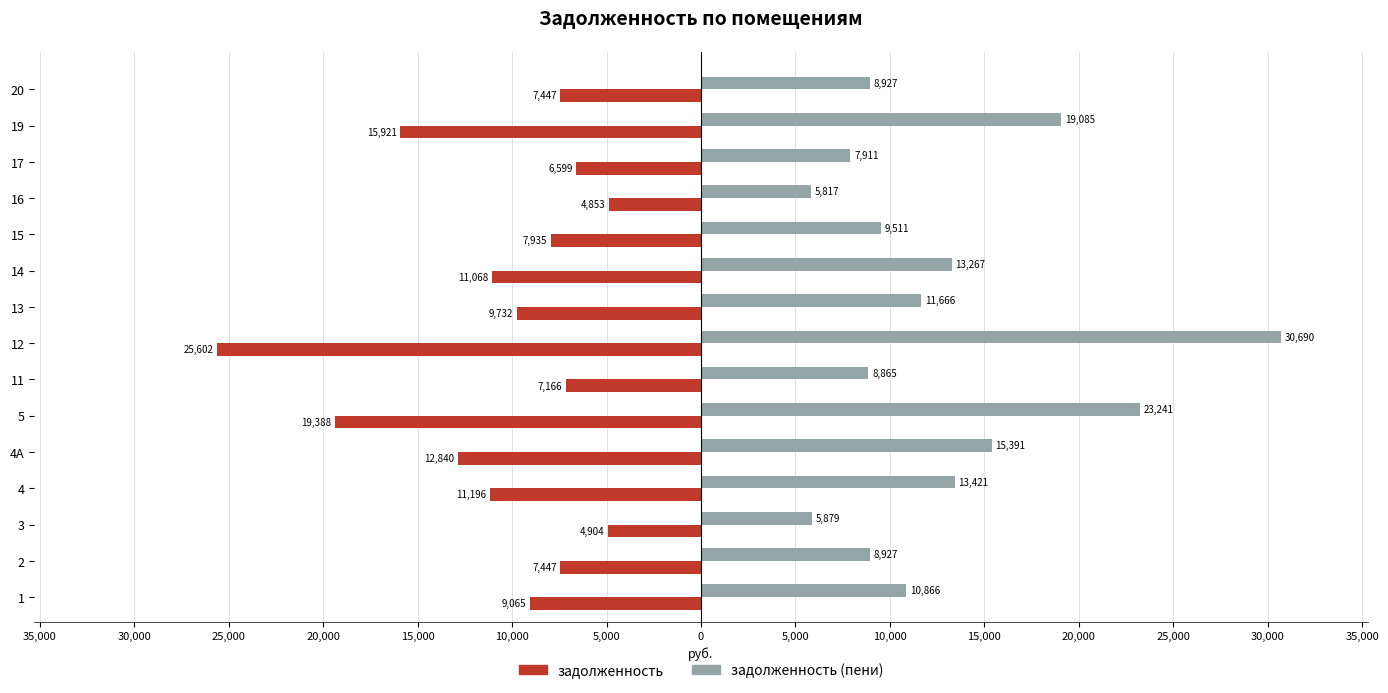

What are all the series names shown in the legend?

задолженность, задолженность (пени)